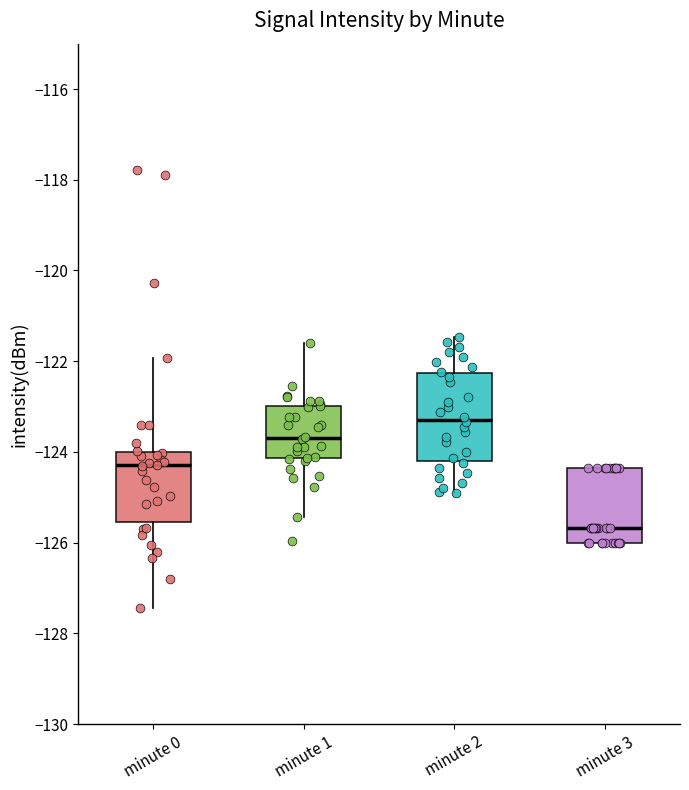

Where does the median line of the box for minute 0 sit on the y-axis? The values are not printed on the chart, so give them approximately, as read against the axis.

-124.2